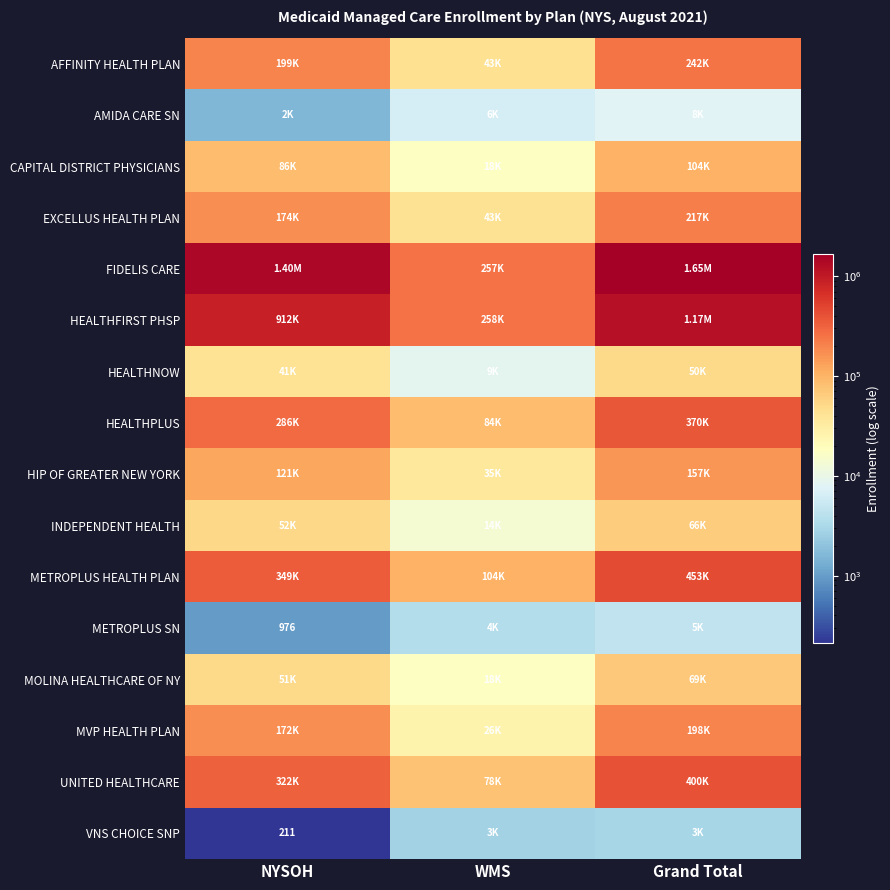

Which has a higher value, Grand Total or WMS?

Grand Total